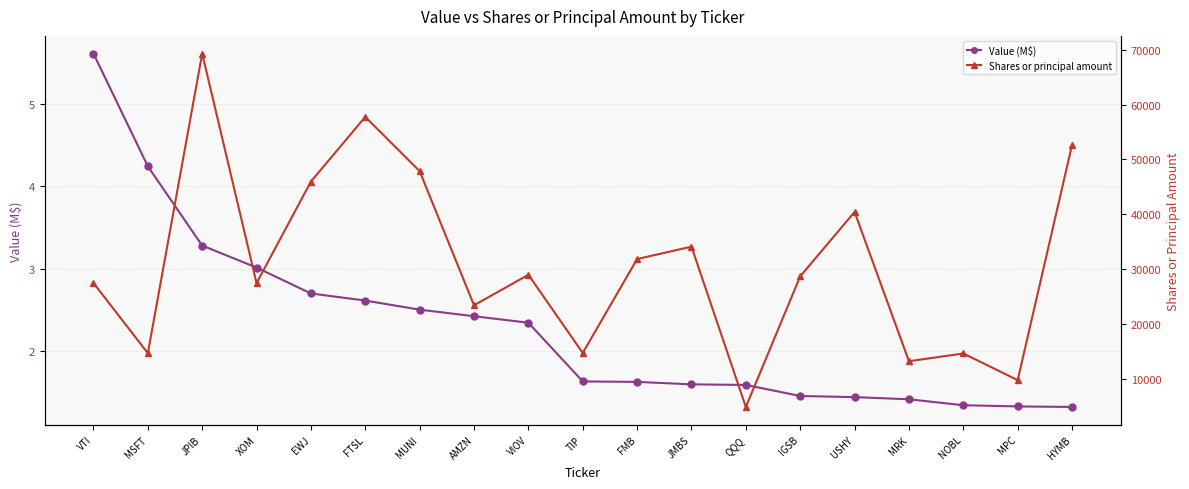

Is it true that Shares or principal amount equals 5053.6 at MPC?

False